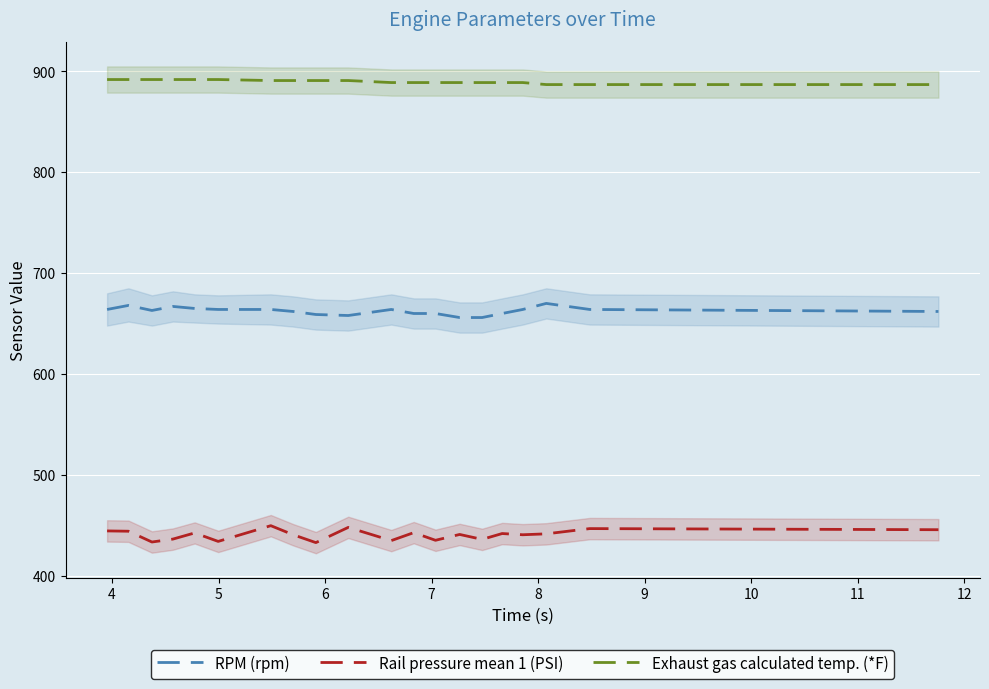

True or false: Exhaust gas calculated temp. (*F) and Rail pressure mean 1 (PSI) intersect in this chart.

False